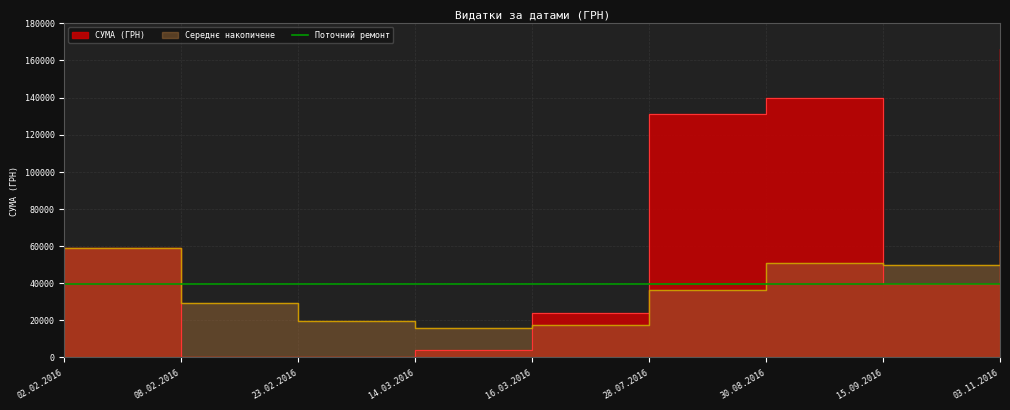

What is the difference between the values at 02.02.2016 and 16.03.2016?

34924.8